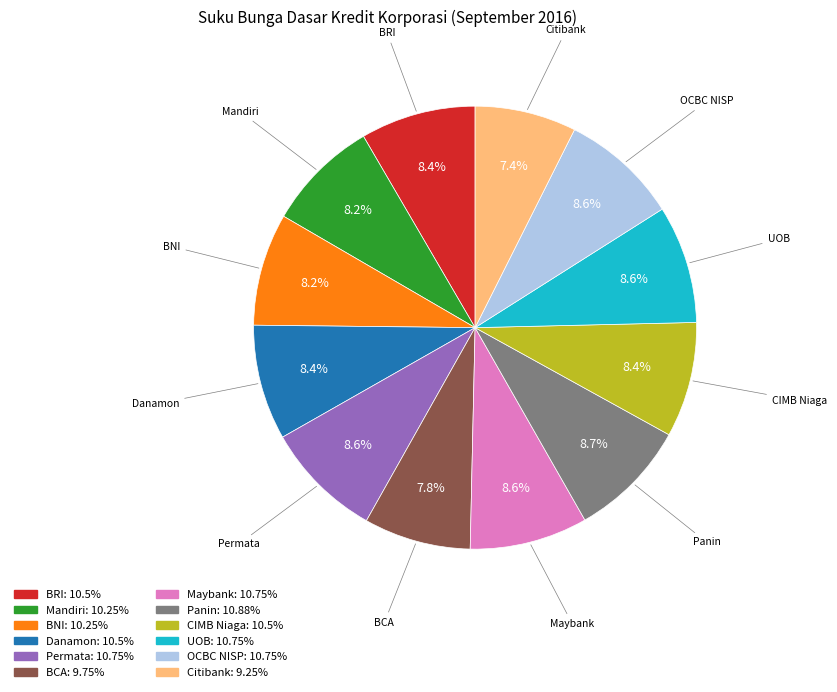

Approximately how many times larger is the value at BCA compared to CIMB Niaga?

0.9